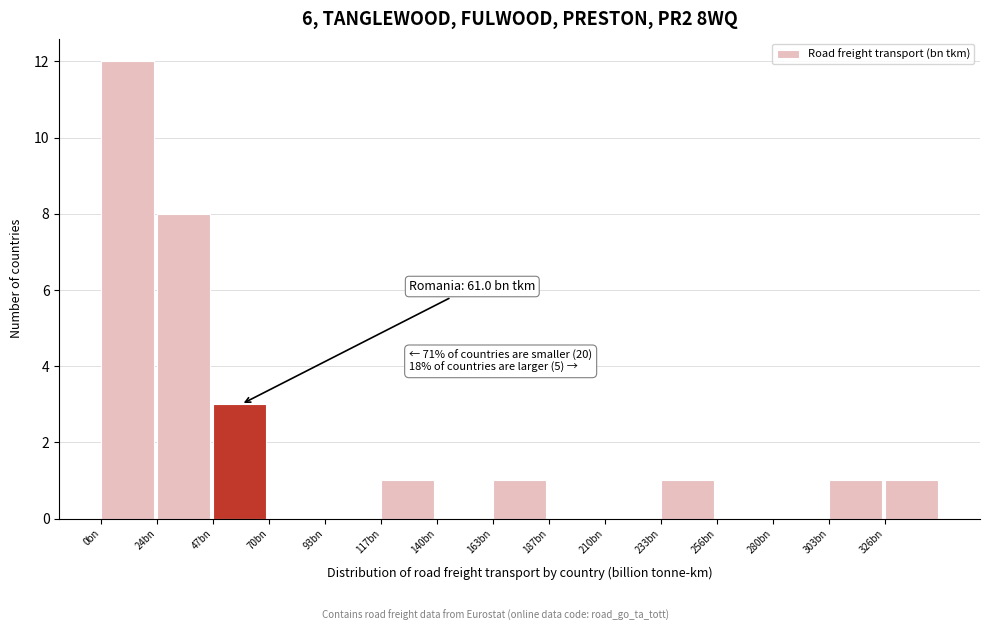

Reading left to right, list all the values displayed in this chart.

0bn=12	24bn=8	47bn=3	70bn=0	93bn=0	117bn=1	140bn=0	163bn=1	187bn=0	210bn=0	233bn=1	256bn=0	280bn=0	303bn=1	326bn=1